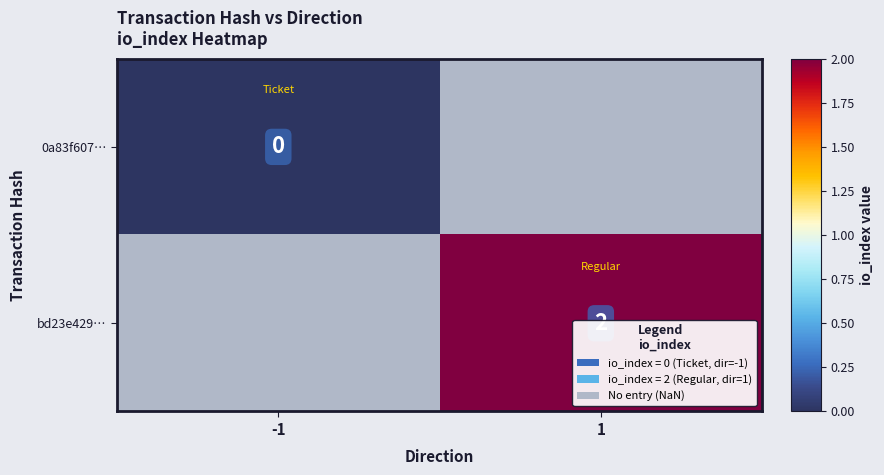

True or false: bd23e429… has a value of 1 at 1.

False